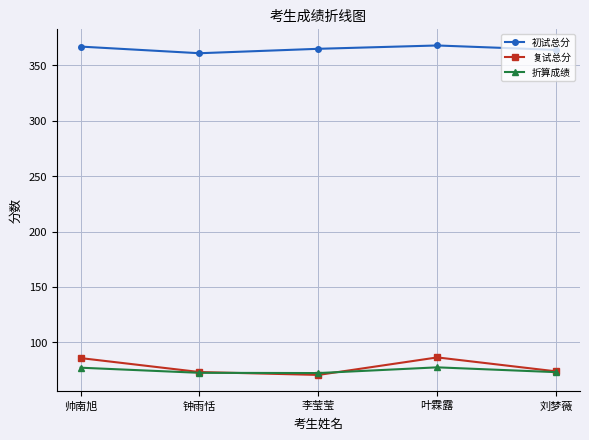

How many data points does each series have?

5